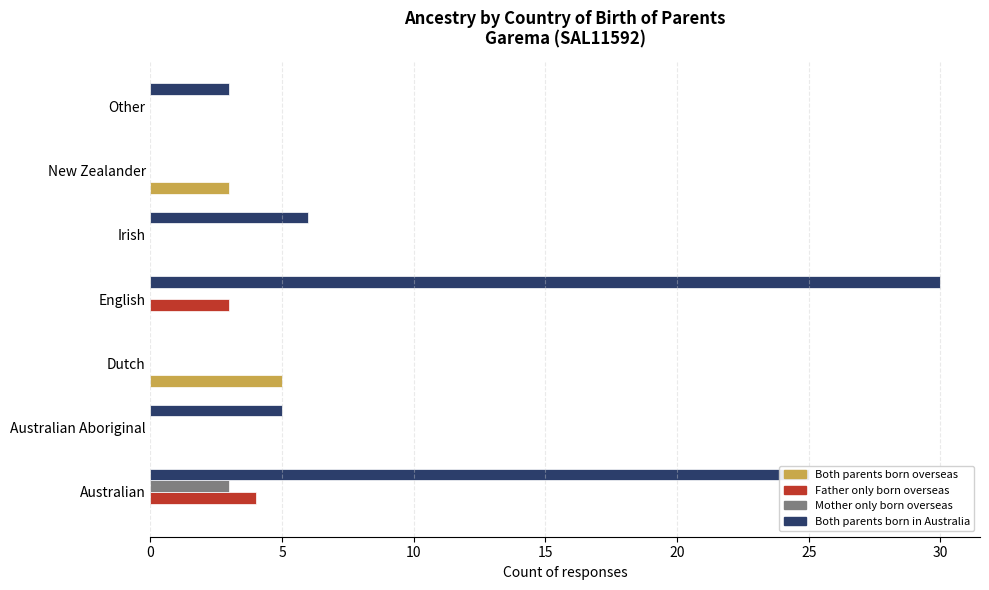

Where is Both parents born overseas nearest to the value 2?

New Zealander